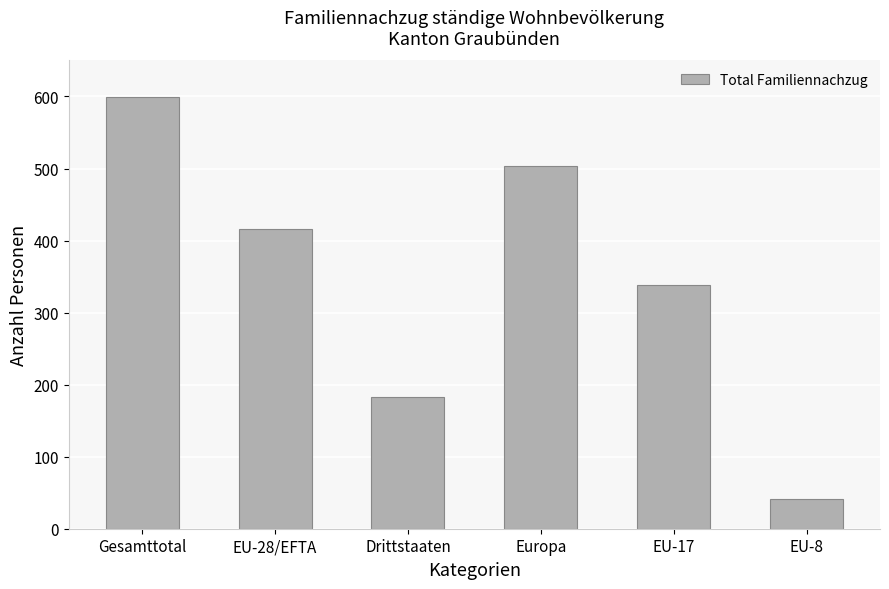

Which label corresponds to the largest value in the chart?

Gesamttotal